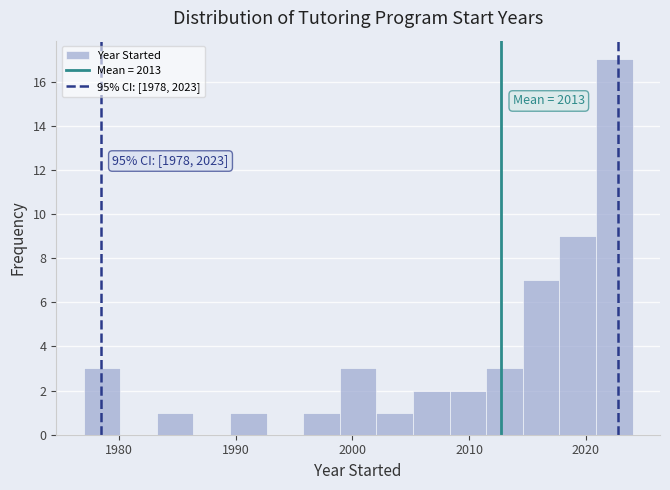

Read against the x-axis, roughly where is the centre of the tallest bar?

2022